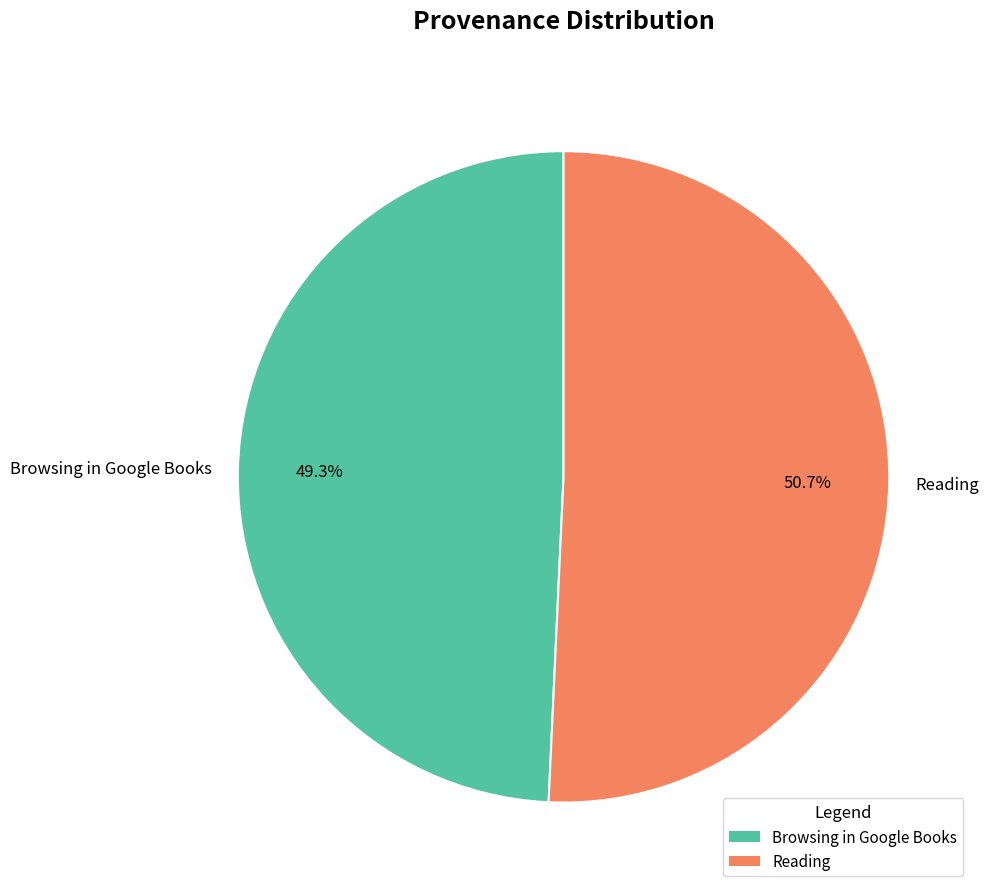

What is the smallest slice in the pie chart?

Browsing in Google Books